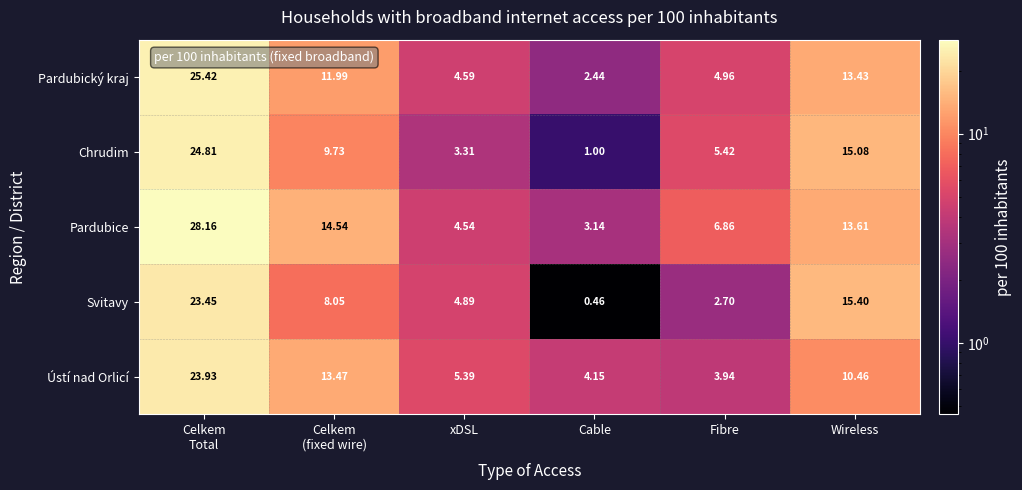

At which category does the chart reach its minimum across all series?

Cable